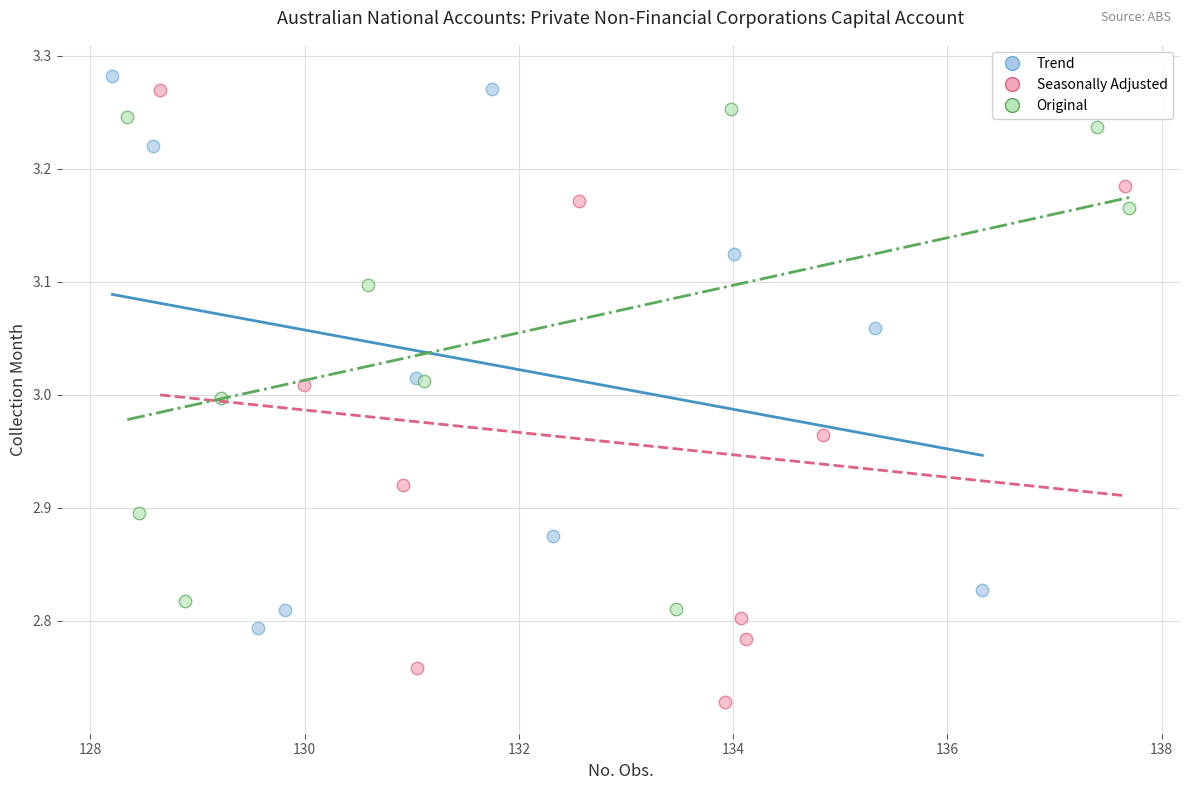

Which series reaches the minimum Y coordinate?

Seasonally Adjusted